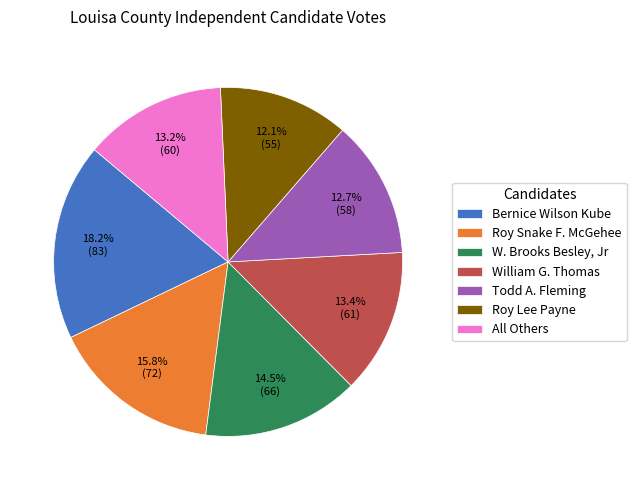

To the nearest percent, what is the difference between the largest and smallest slice percentages?

6%